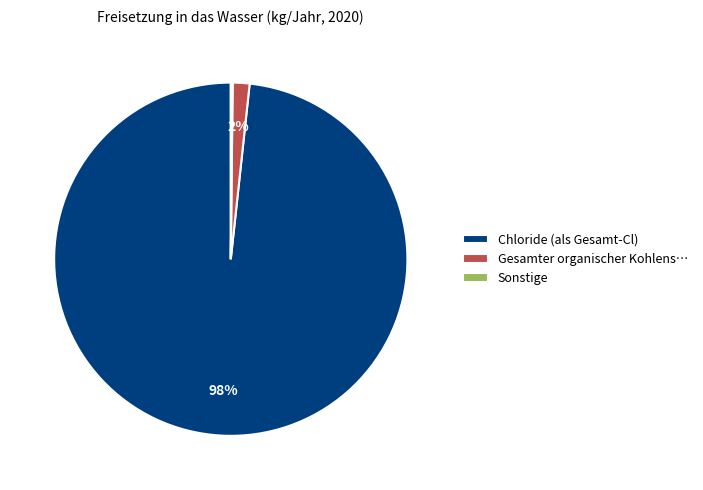

To the nearest percent, what is the difference between the largest and smallest slice percentages?

98%